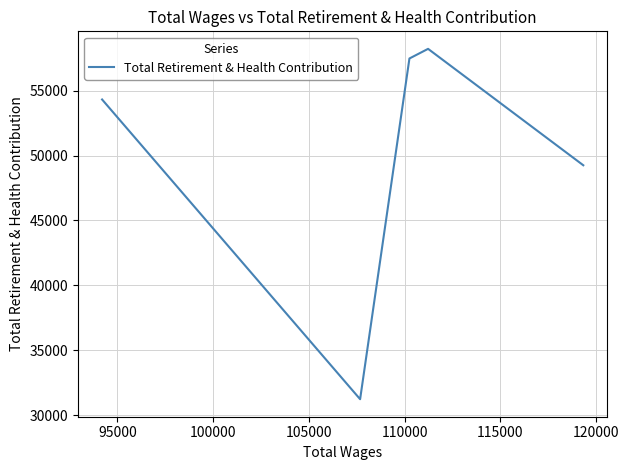

What is the smallest value displayed?

31230